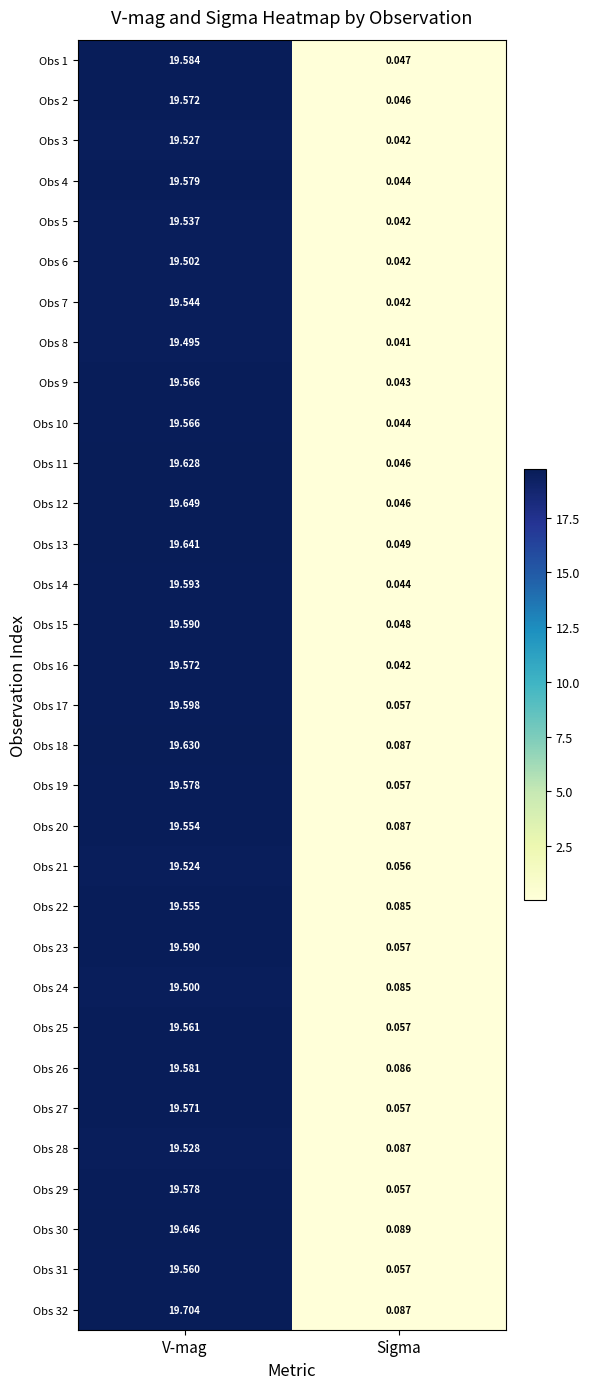

At which category does the chart reach its minimum across all series?

Sigma